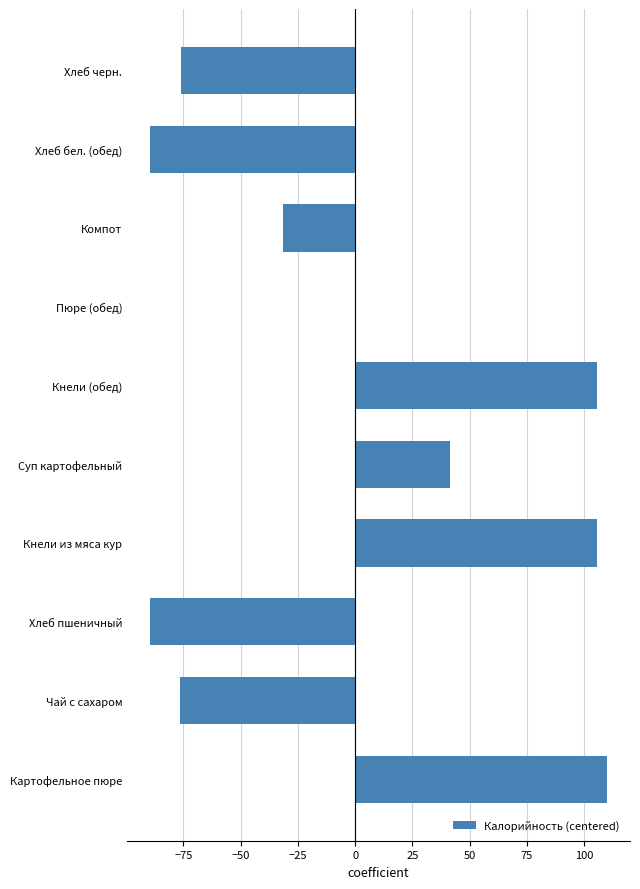

How many data points does each series have?

10